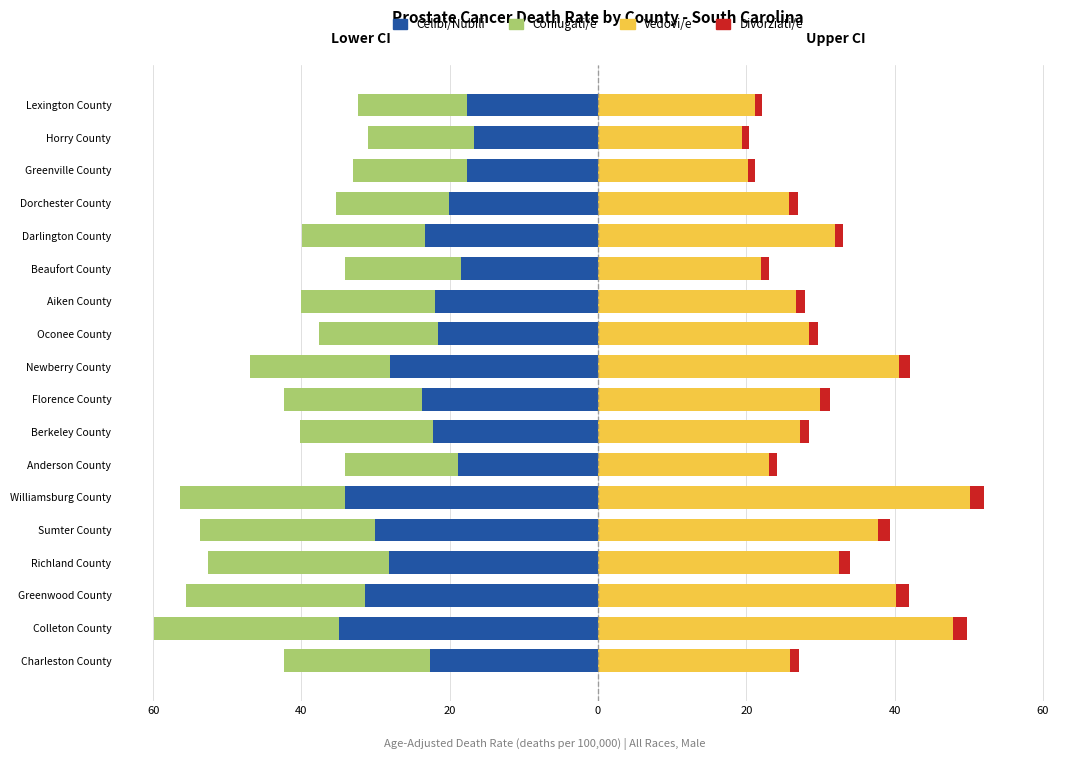

Count the number of categories in the chart.

18